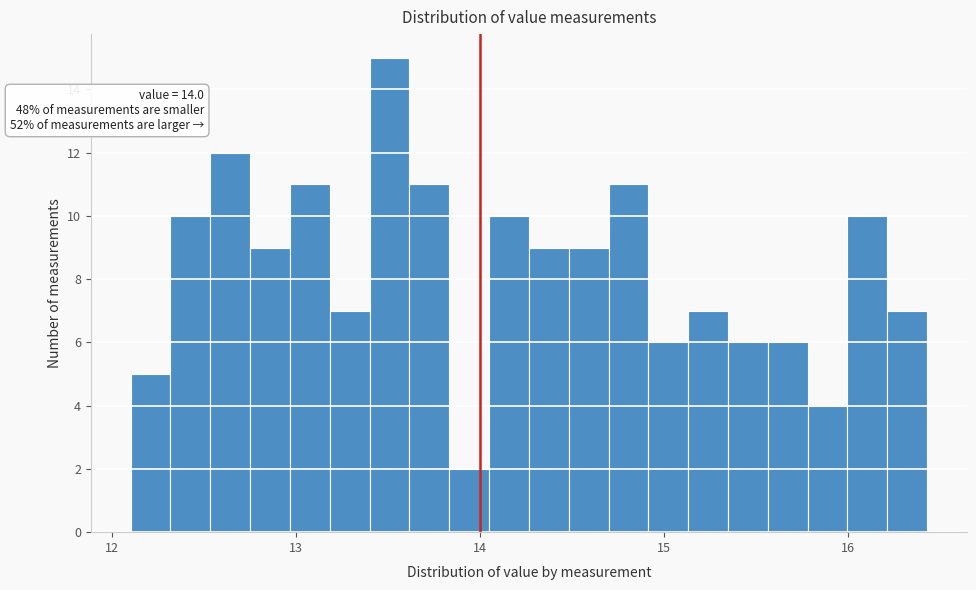

Around what value on the x-axis is the tallest bar? Give the approximate position of its centre, as read against the axis.

13.5